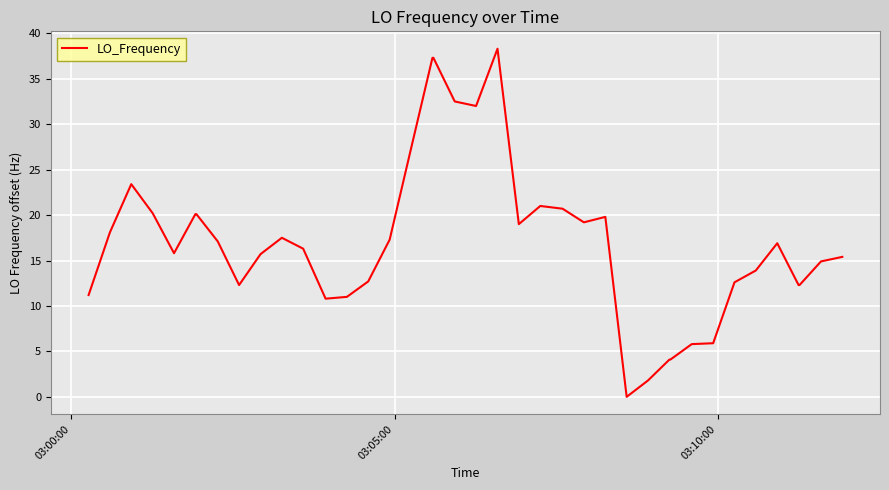

What is the maximum value shown in the chart?

38.3